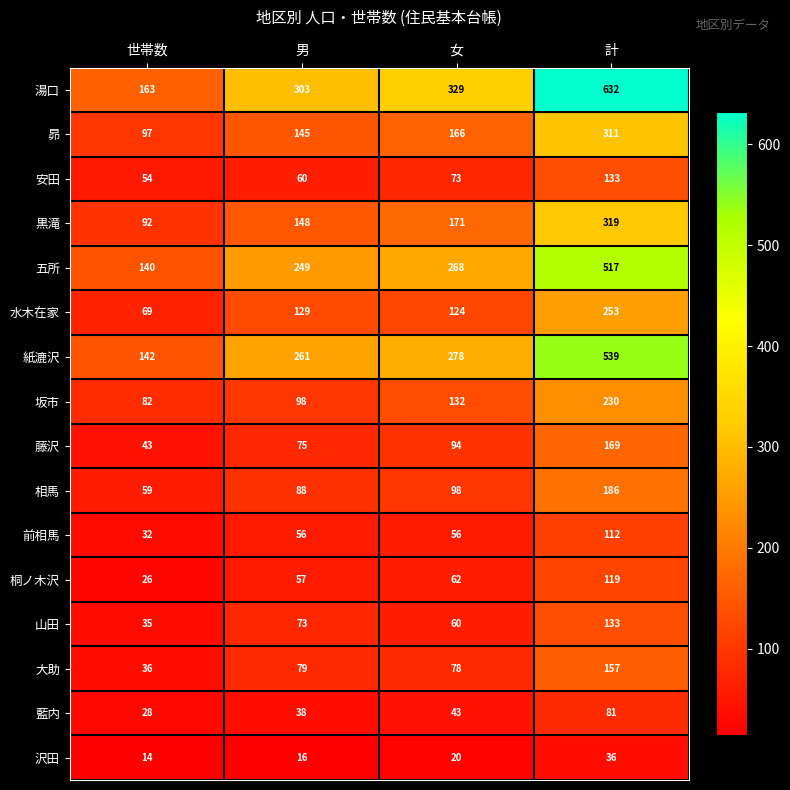

The value of 桐ノ木沢 at 男 is 57. True or false?

True